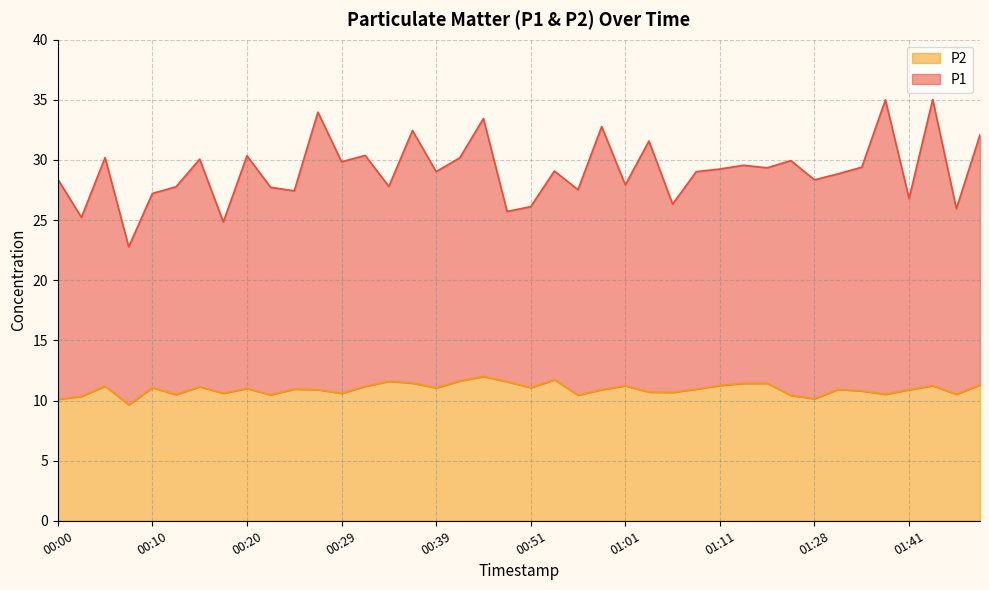

Where is the first local minimum for P2?

00:07